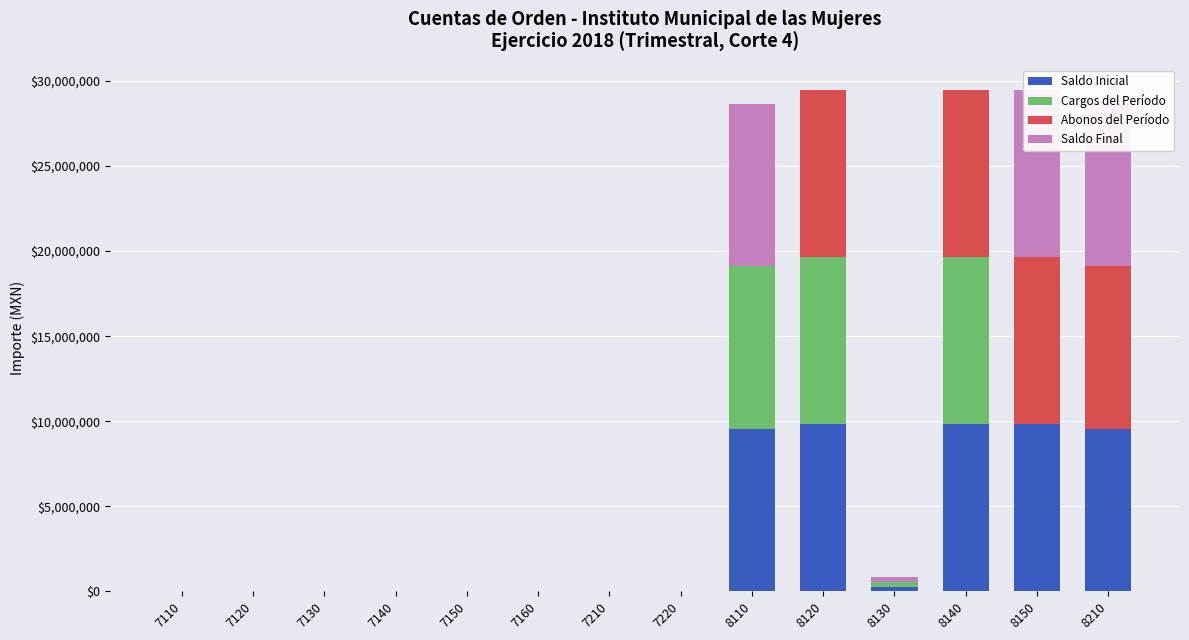

Reading left to right, extract all data points from this chart.

Saldo Inicial: 7110=0.0	7120=0.0	7130=0.0	7140=0.0	7150=0.0	7160=0.0	7210=0.0	7220=0.0	8110=9554704.1	8120=9825493.1	8130=271740.2	8140=9825493.1	8150=9825493.1	8210=9554704.1
Cargos del Período: 7110=0.0	7120=0.0	7130=0.0	7140=0.0	7150=0.0	7160=0.0	7210=0.0	7220=0.0	8110=9554704.1	8120=9825493.1	8130=271740.2	8140=9825493.1	8150=0.0	8210=0.0
Abonos del Período: 7110=0.0	7120=0.0	7130=0.0	7140=0.0	7150=0.0	7160=0.0	7210=0.0	7220=0.0	8110=0.0	8120=9826444.3	8130=0.0	8140=9825493.1	8150=9825493.1	8210=9554704.1
Saldo Final: 7110=0.0	7120=0.0	7130=0.0	7140=0.0	7150=0.0	7160=0.0	7210=0.0	7220=0.0	8110=9554704.1	8120=951.2	8130=271740.2	8140=0.0	8150=9825493.1	8210=9554704.1